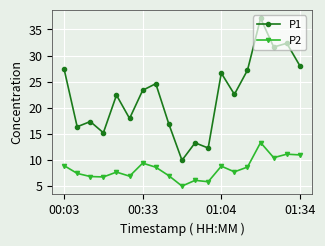

Rank the series by their average value, from lowest to highest.

P2, P1